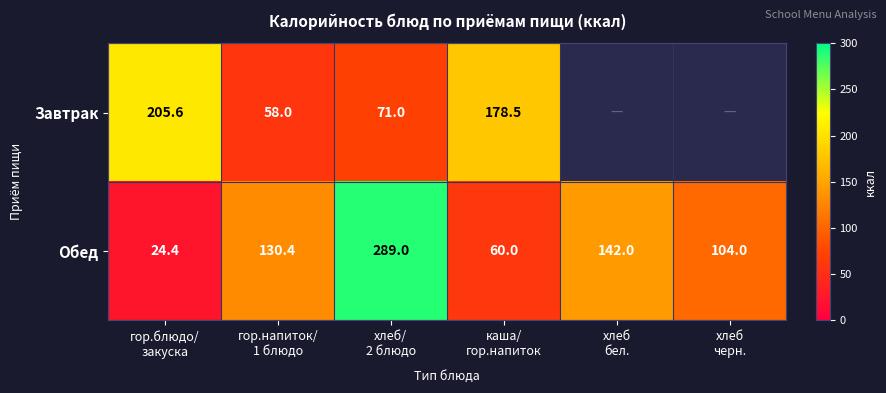

What is the sum of all Обед values?

749.8